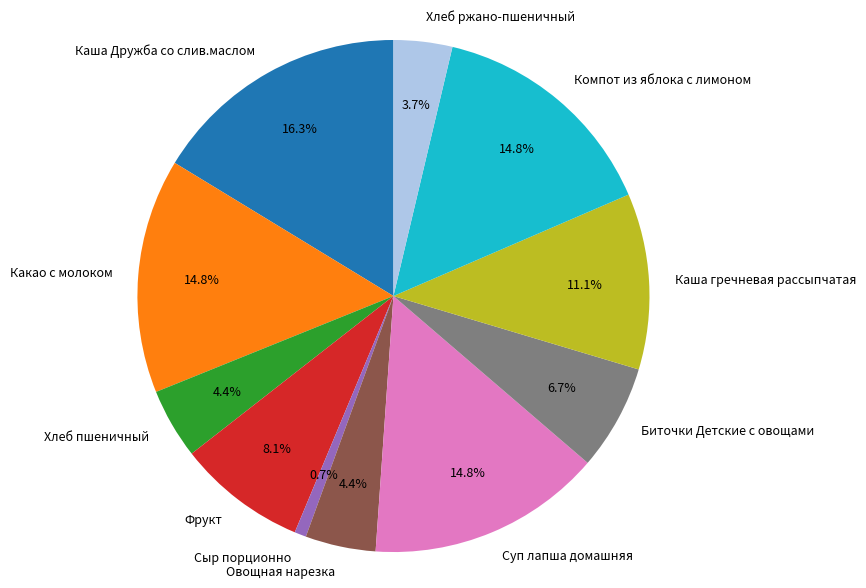

To the nearest percent, what percentage of the pie is Сыр порционно?

1%